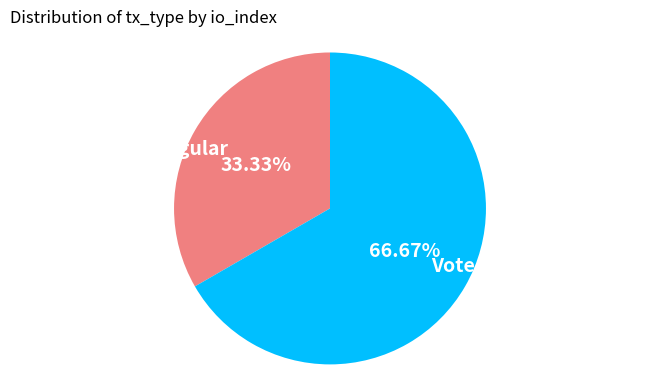

Rank the categories by value from highest to lowest.

Vote, Regular